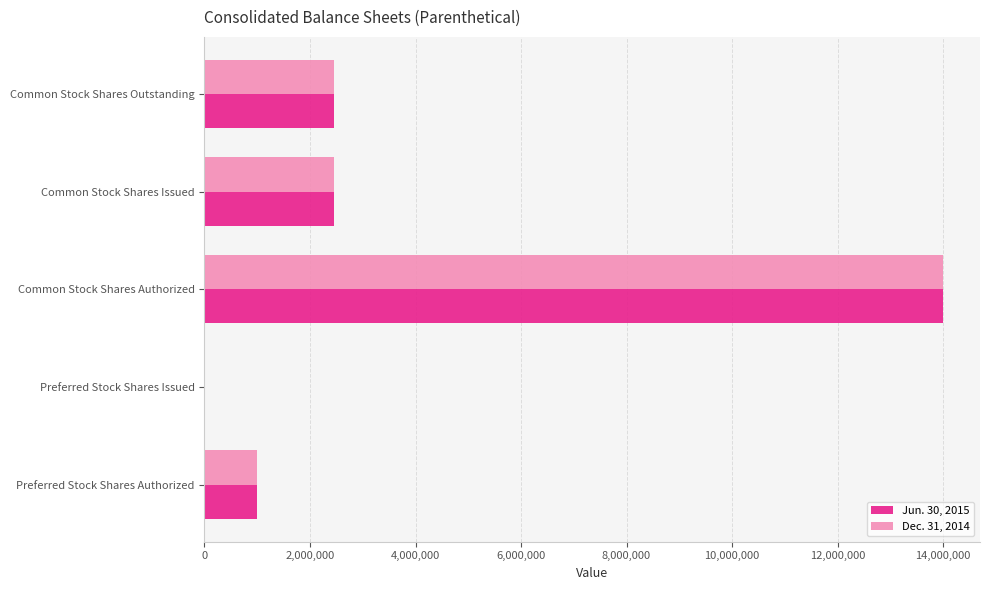

At which category is the sum across all series the highest?

Common Stock Shares Authorized